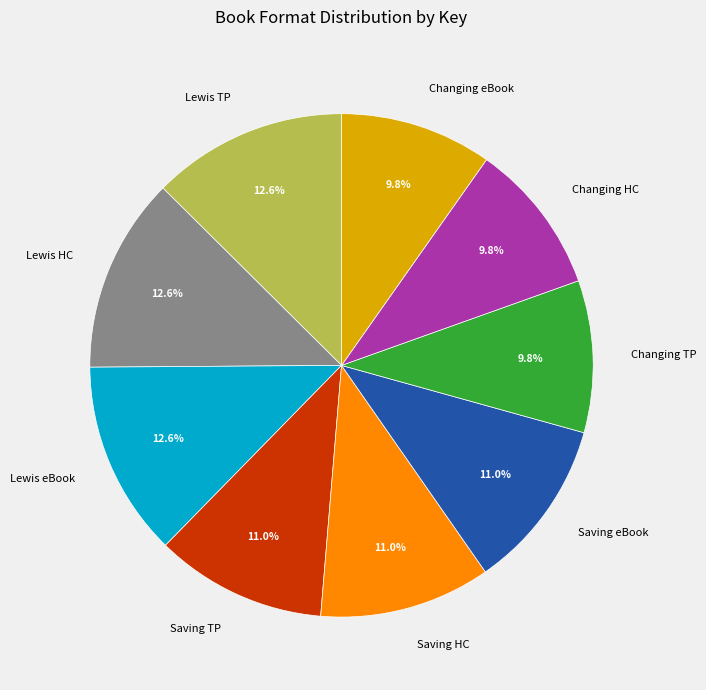

Is the sum of Saving TP and Changing TP greater than half?

No